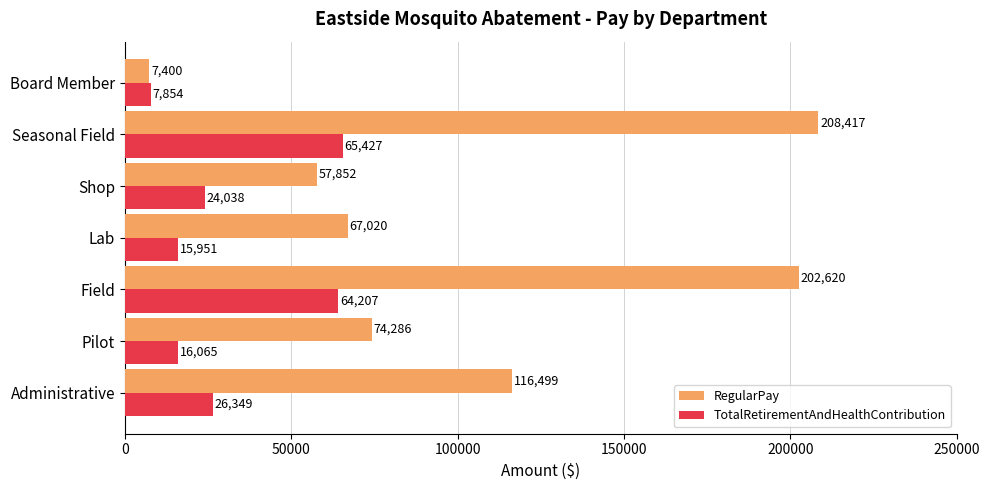

The RegularPay series shows 57852 at Shop. True or false?

True